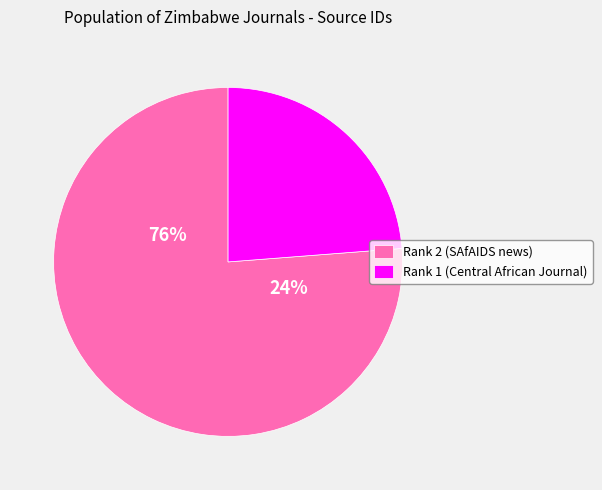

To the nearest percent, what is the average slice percentage?

50%